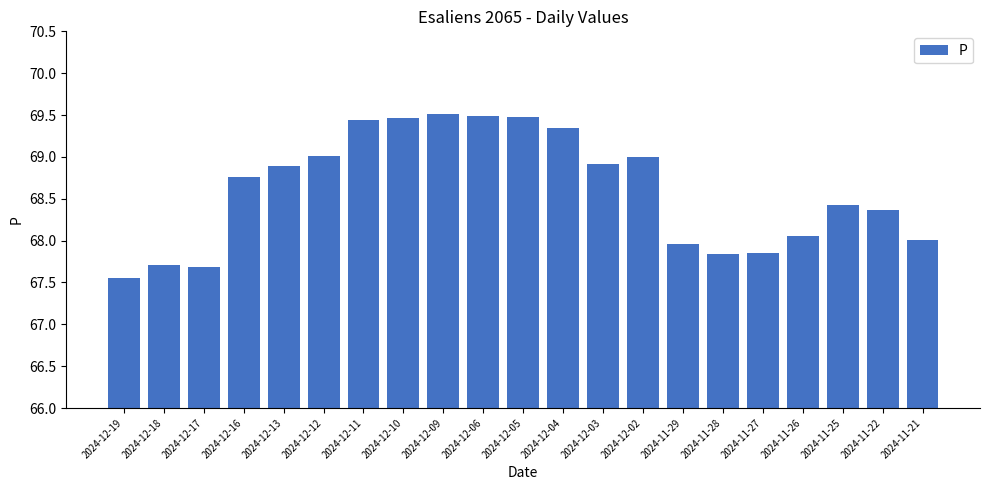

Count the number of data series in this chart.

1